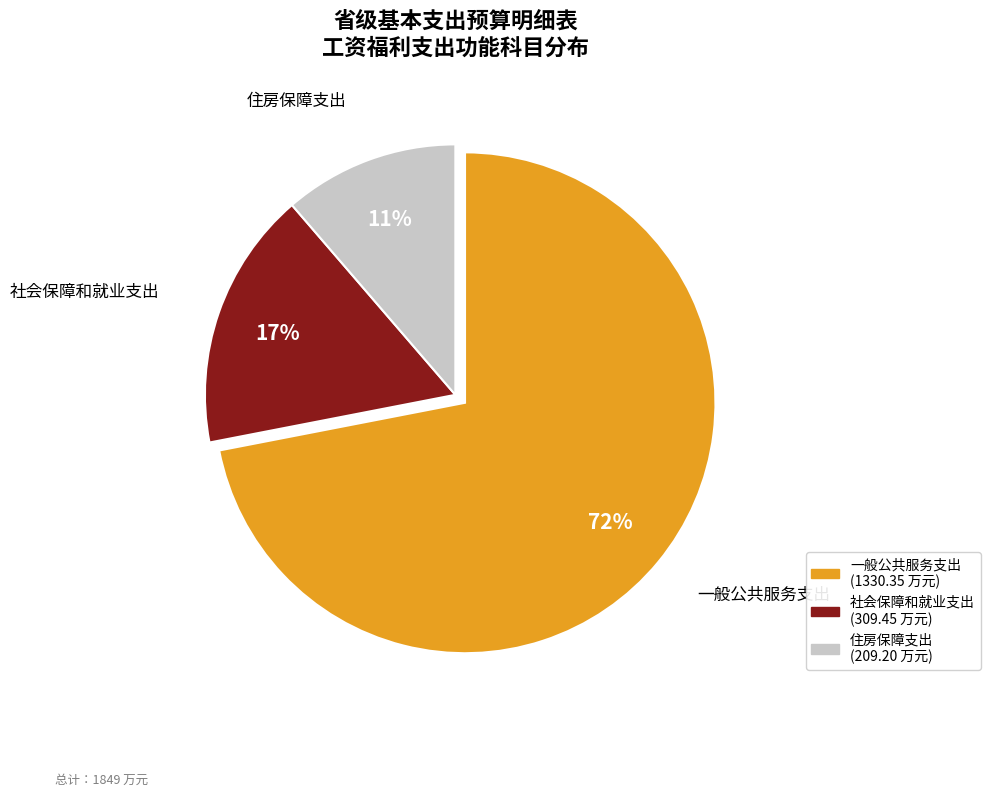

Is it true that 社会保障和就业支出 is 3% of the pie?

False